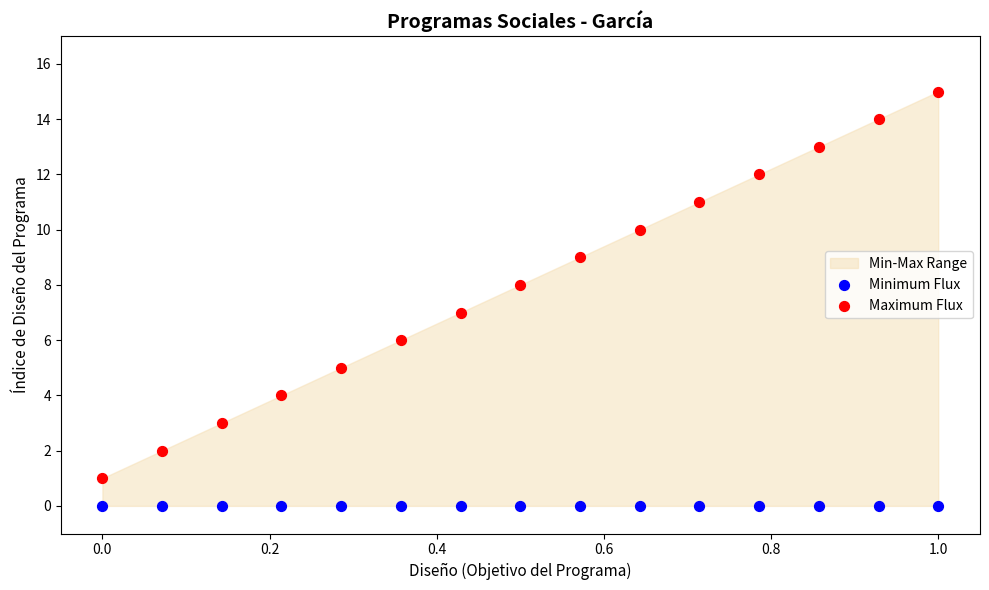

Which series reaches the maximum Y coordinate?

Maximum Flux